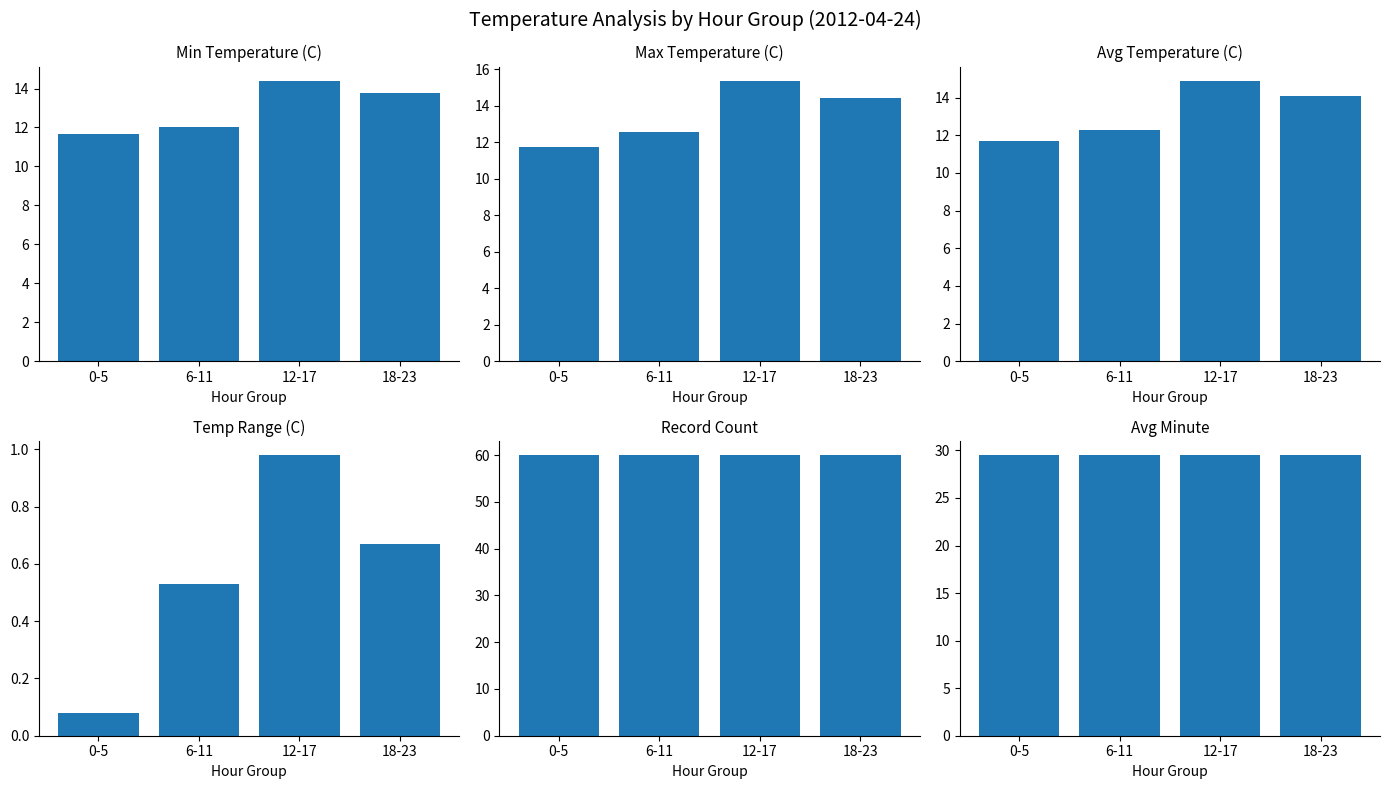

What is the average value of the Max Temperature (C) series?

13.5